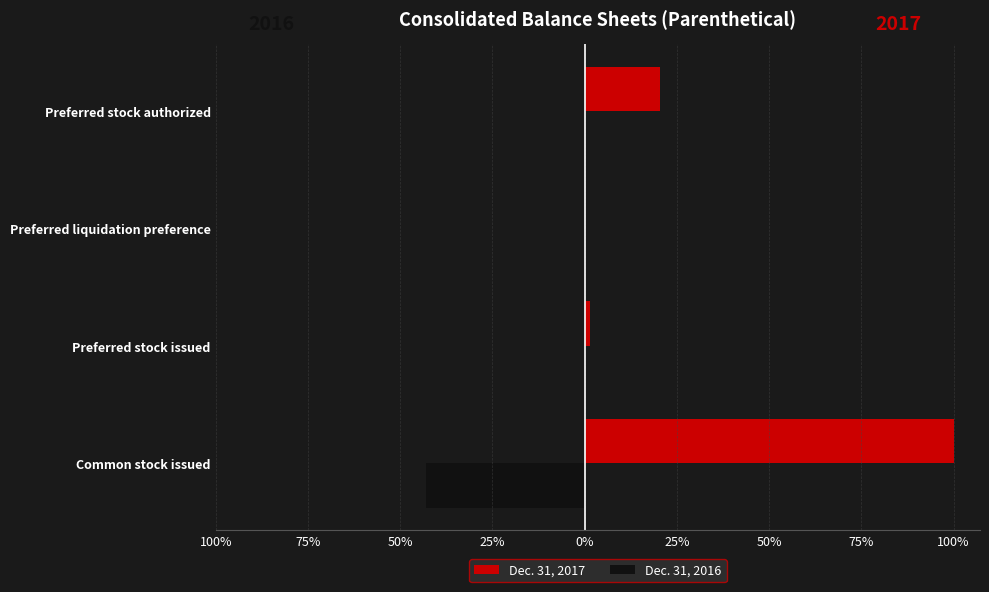

What are all the series names shown in the legend?

Dec. 31, 2017, Dec. 31, 2016